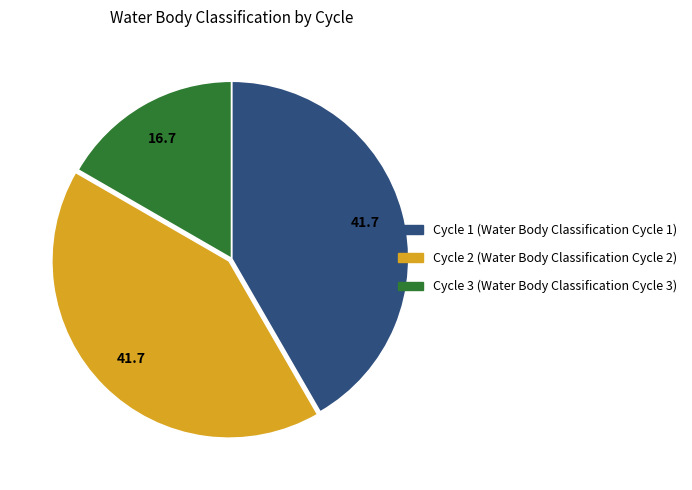

Does any single category account for the majority?

No